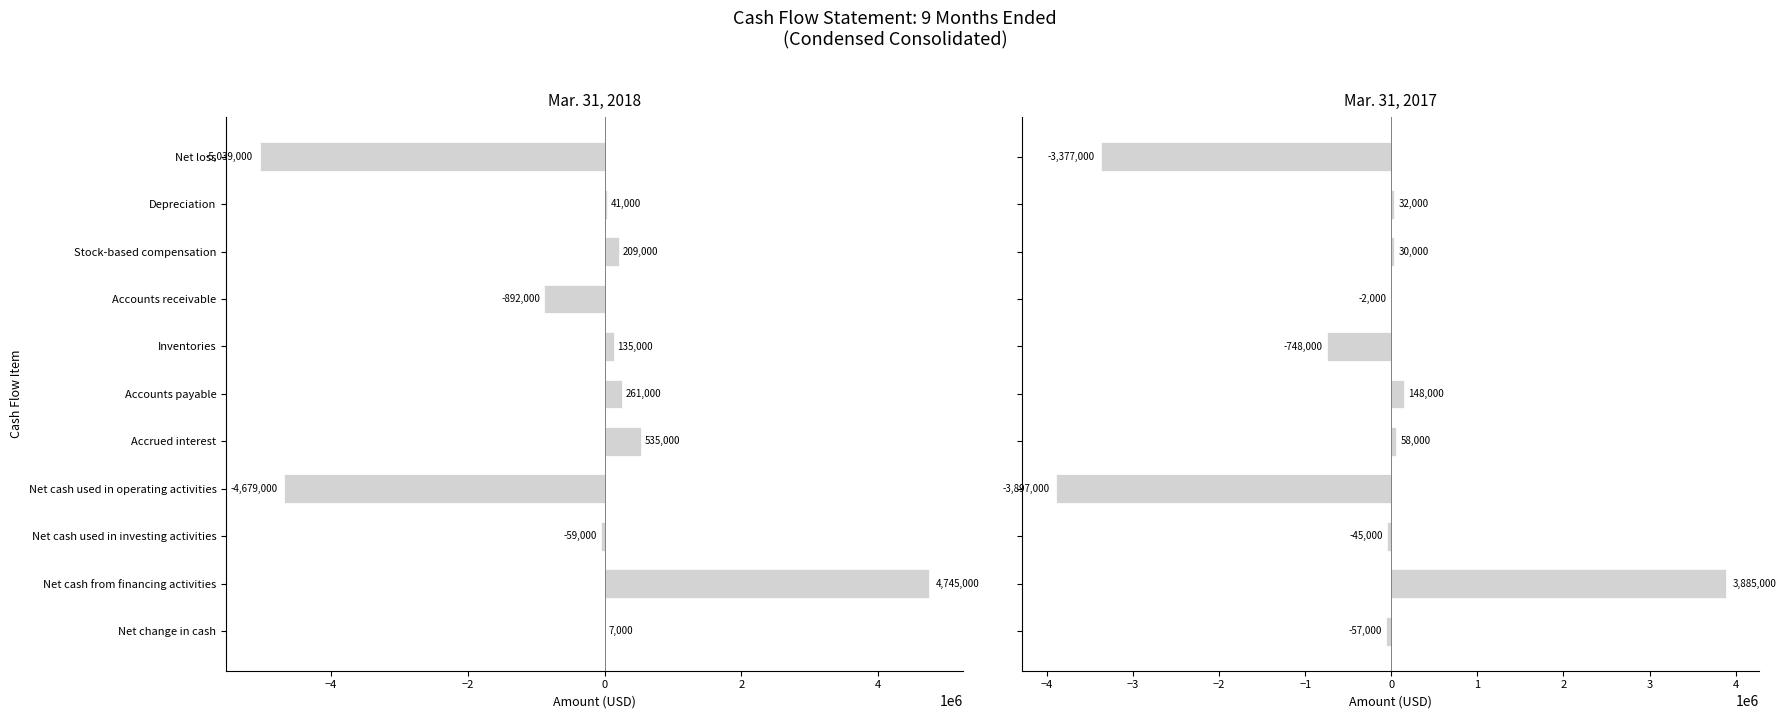

How many data points does each series have?

11